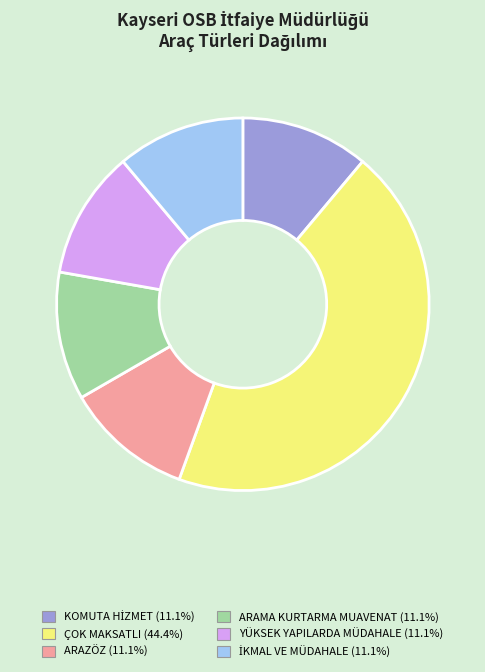

Is there any slice that represents more than half of the pie?

No